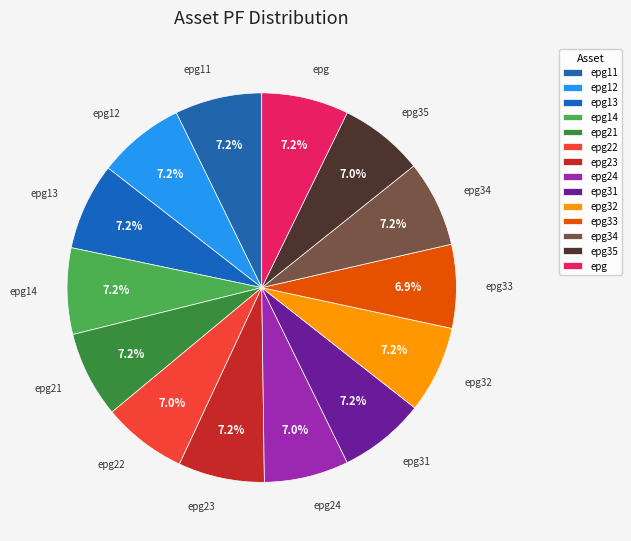

Is there any slice that represents more than half of the pie?

No